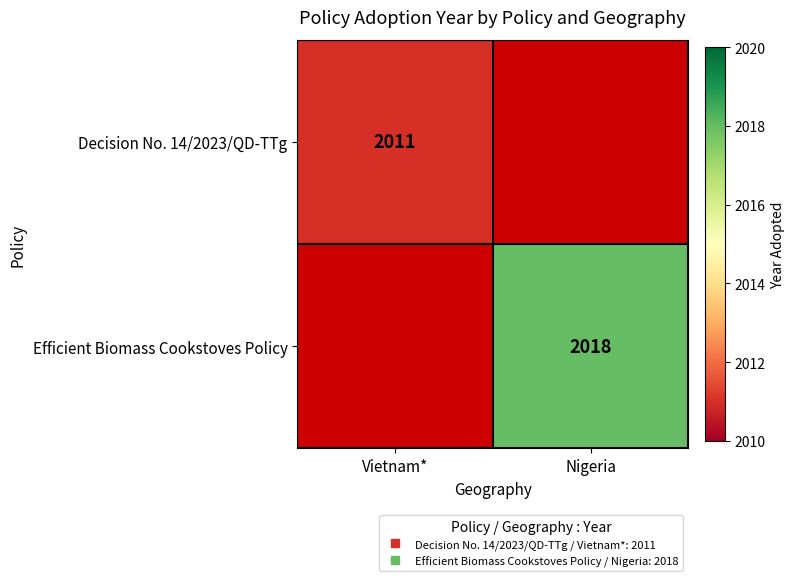

List the series in order of their peak value, lowest first.

Decision No. 14/2023/QD-TTg, Efficient Biomass Cookstoves Policy